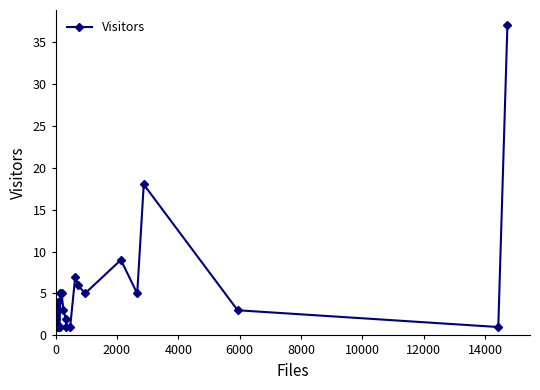

What is the greatest value displayed?

37